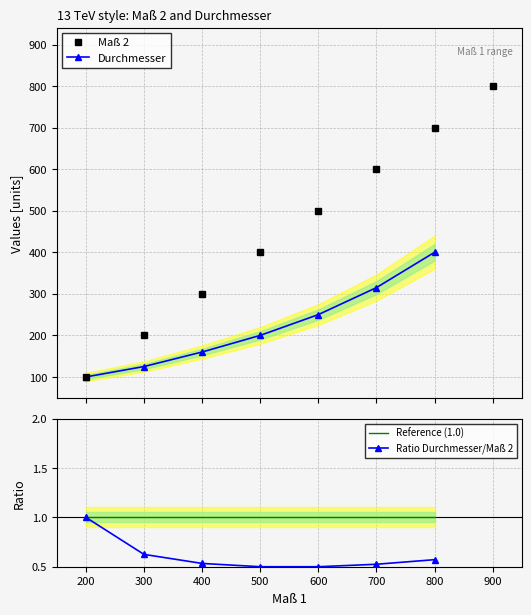

True or false: there are more than 2 points higher than both neighbors.

False